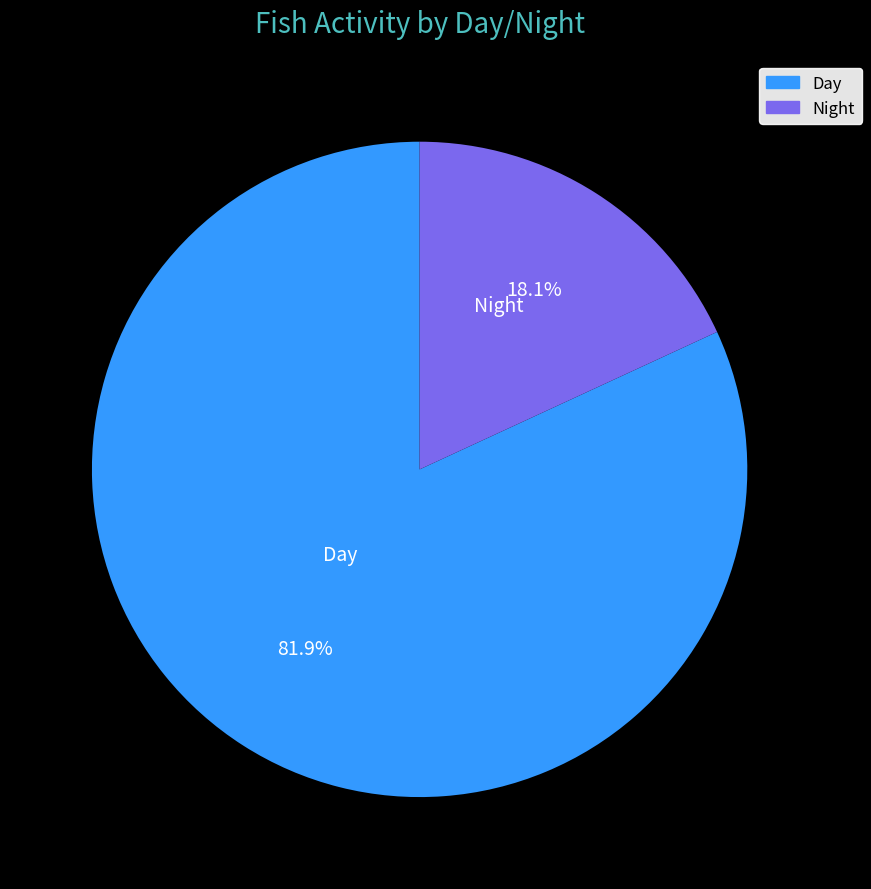

Rank the categories by value from highest to lowest.

Day, Night